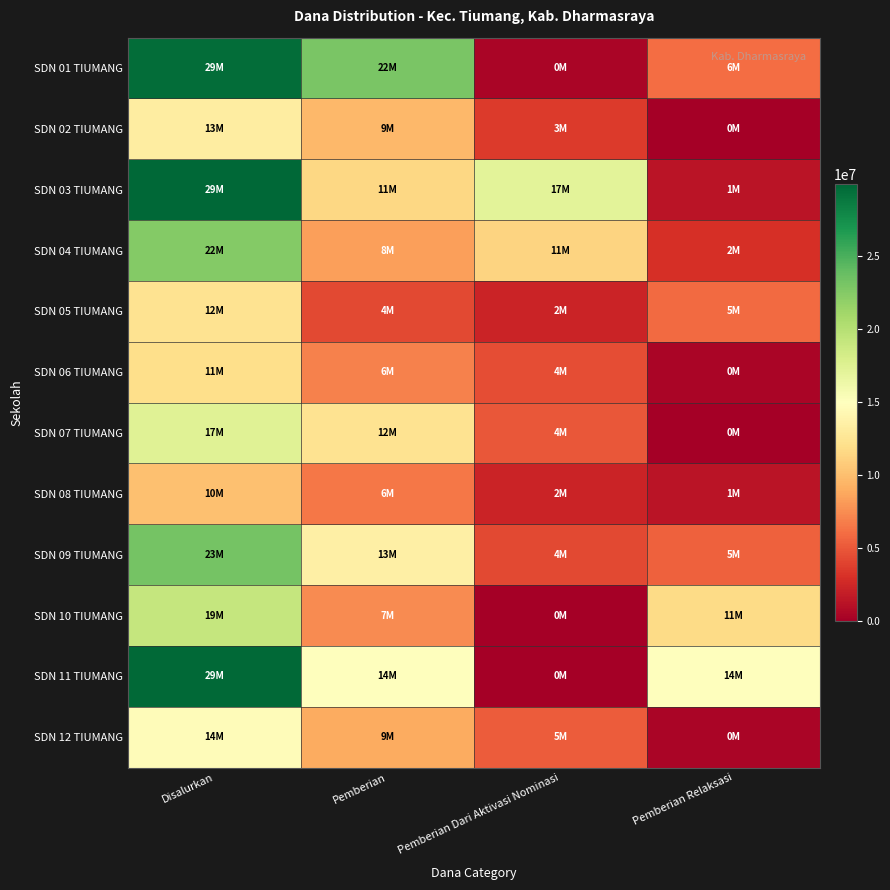

Between Pemberian Relaksasi and Disalurkan, which is larger?

Disalurkan